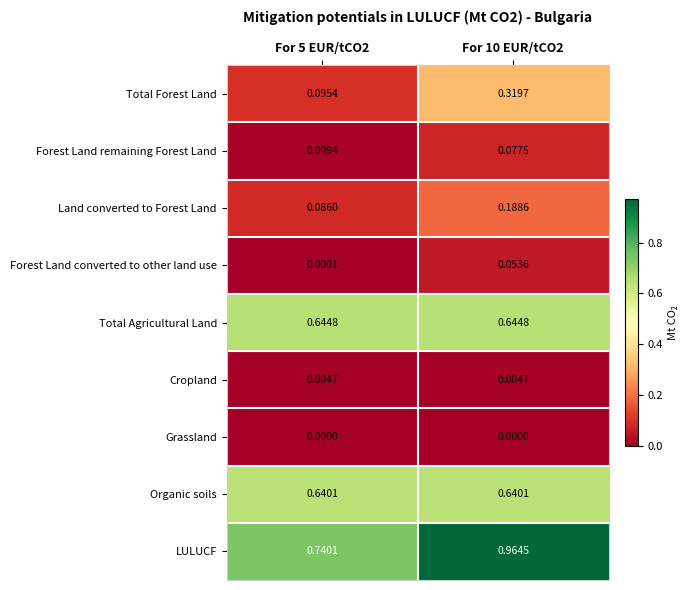

How many distinct data groups are displayed?

9